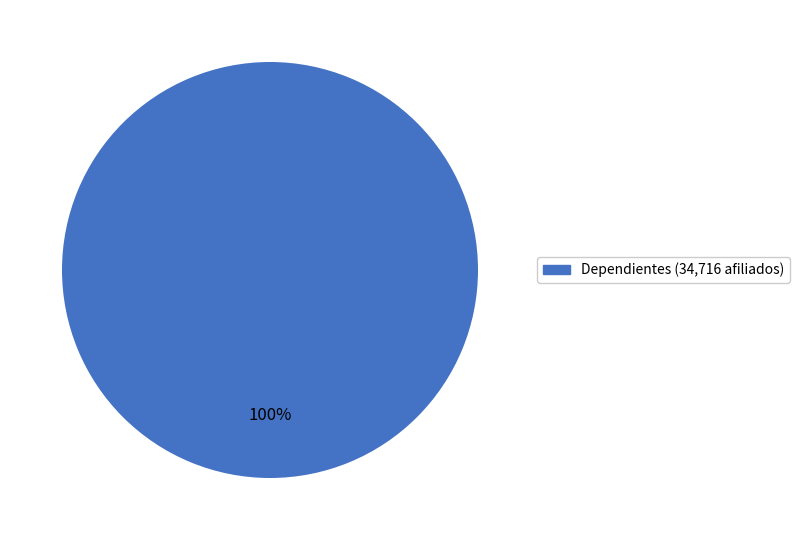

Does any single category account for the majority?

Yes